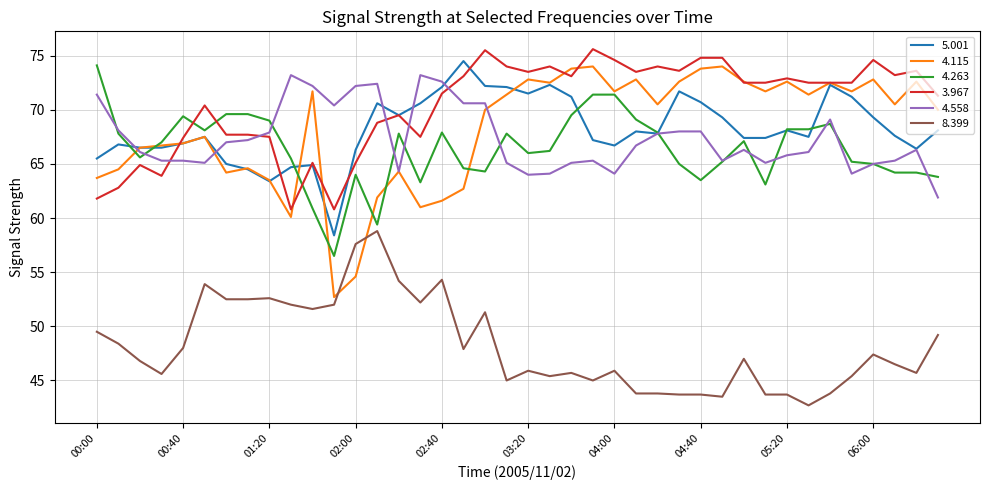

What is the minimum value for 8.399?

42.7